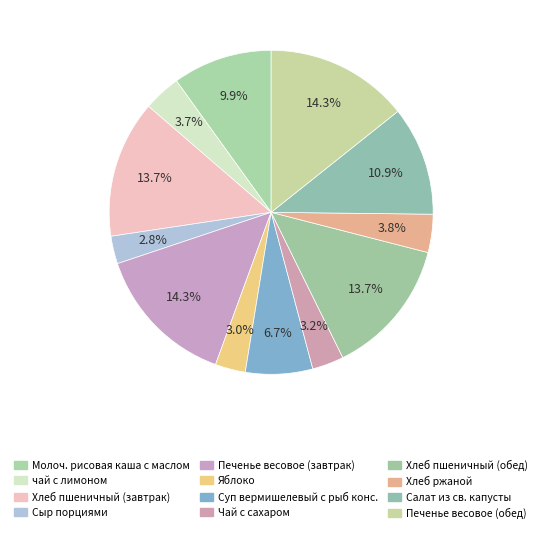

True or false: Хлеб ржаной accounts for 4% of the total.

True